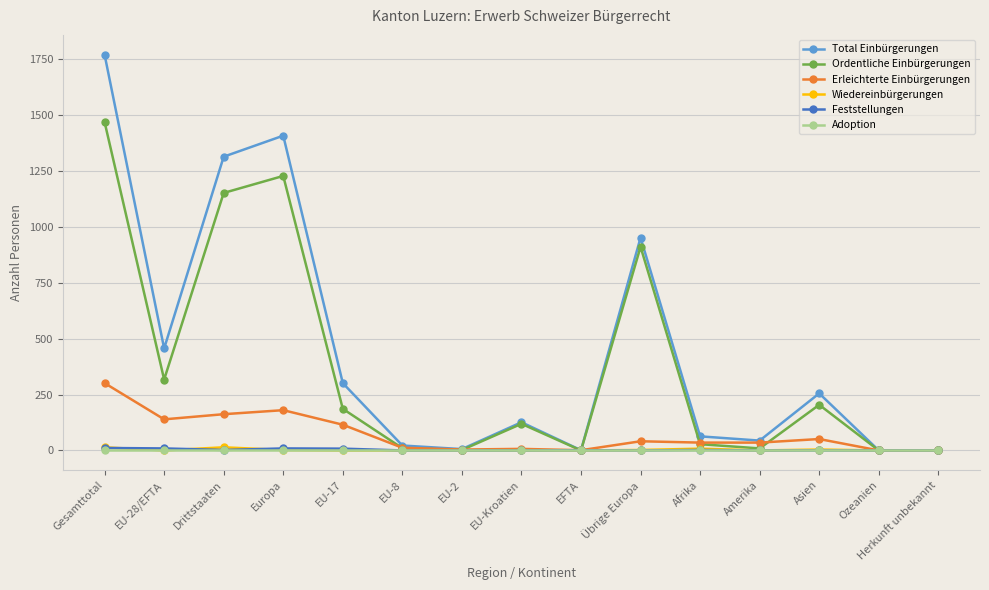

Between EU-17 and Afrika, which series saw the biggest shift?

Total Einbürgerungen